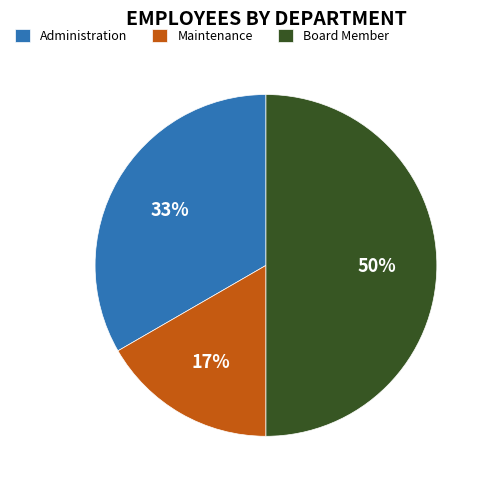

What is the ratio of the value at Maintenance to the value at Board Member?

0.3